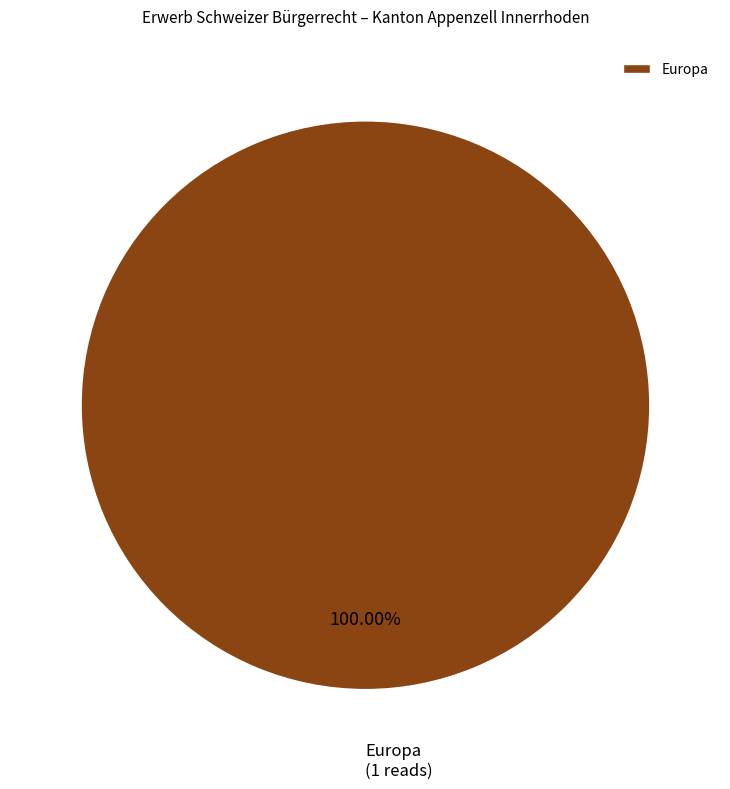

Is there a majority slice in this chart?

Yes